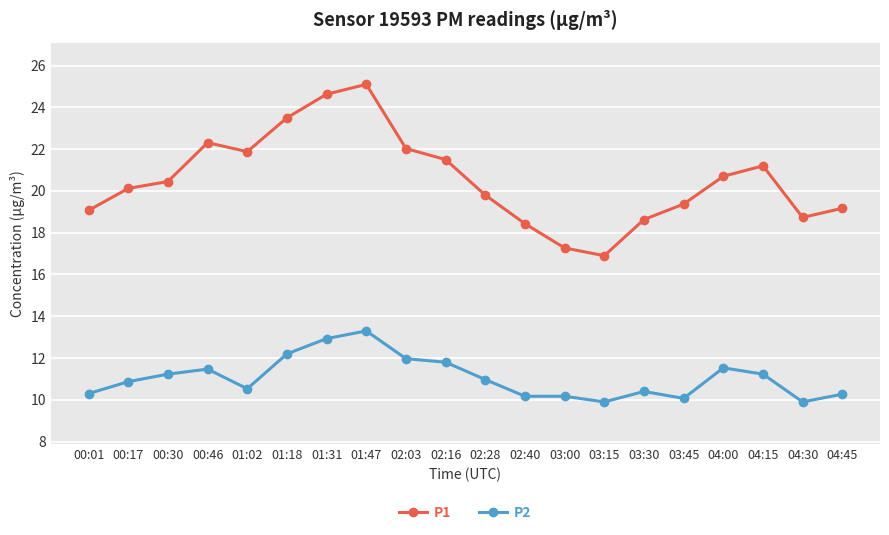

Rank the series by their average value, from highest to lowest.

P1, P2